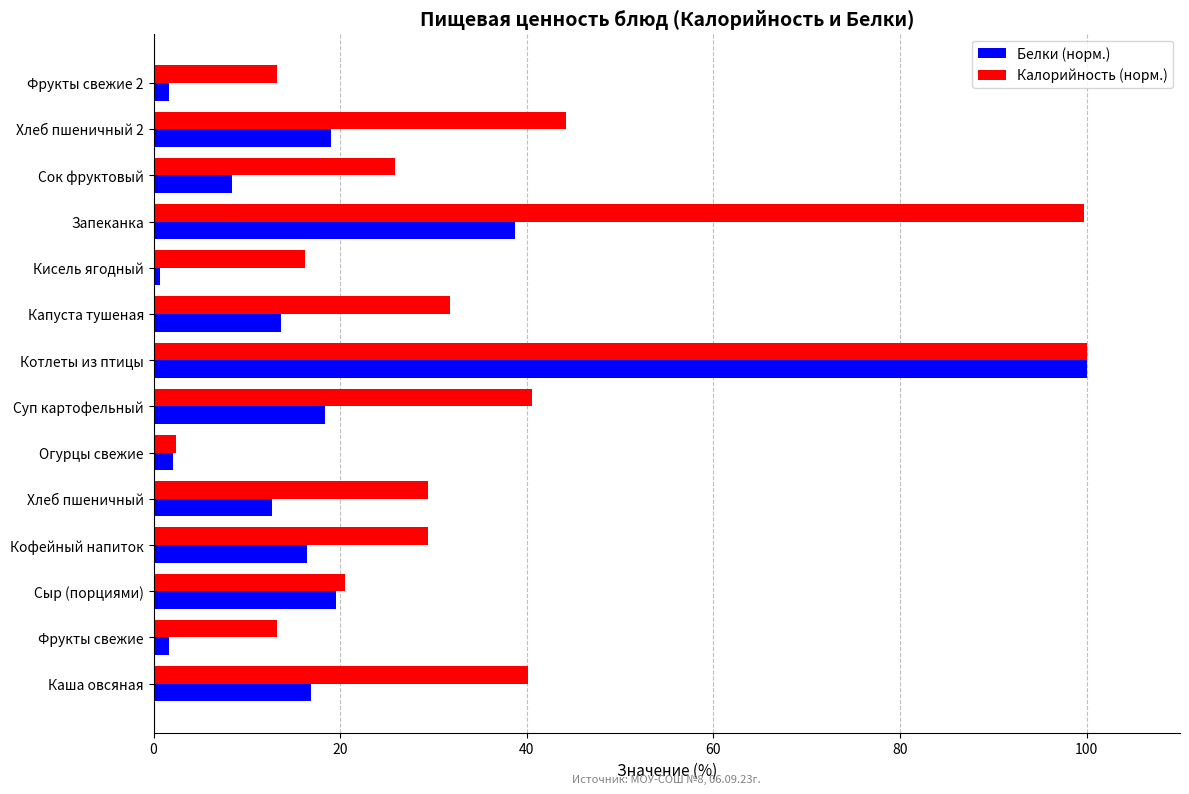

Is it true that Калорийность (норм.) equals 24.1 at Запеканка?

False